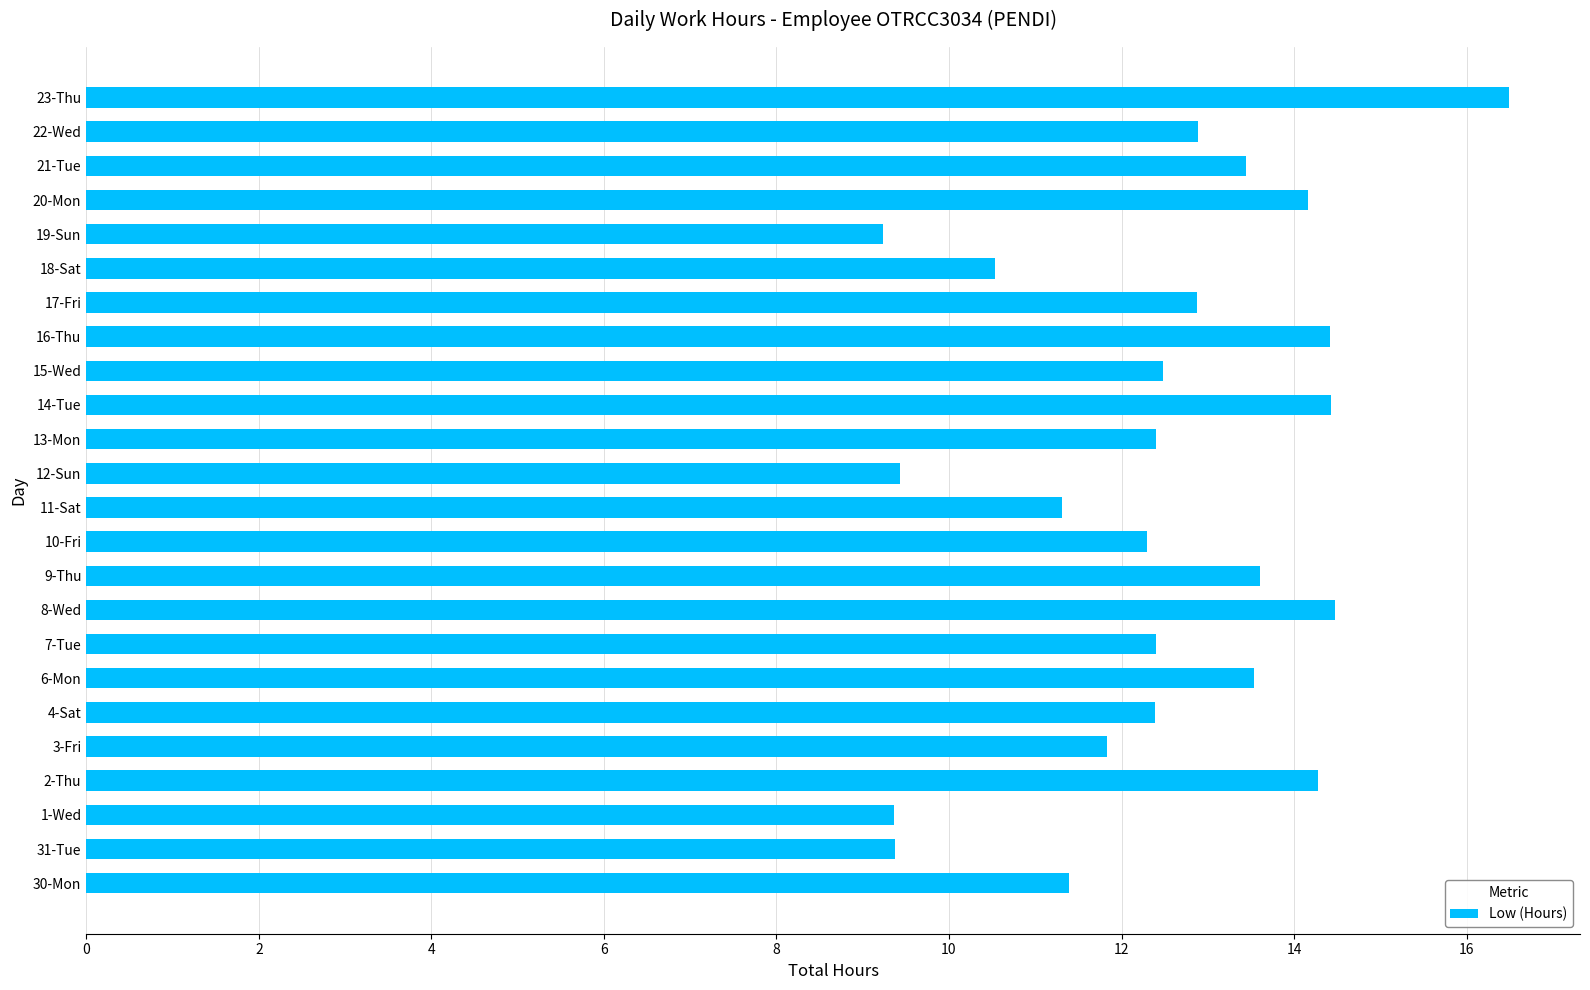

What is the change in value from 31-Tue to 21-Tue?

+4.1